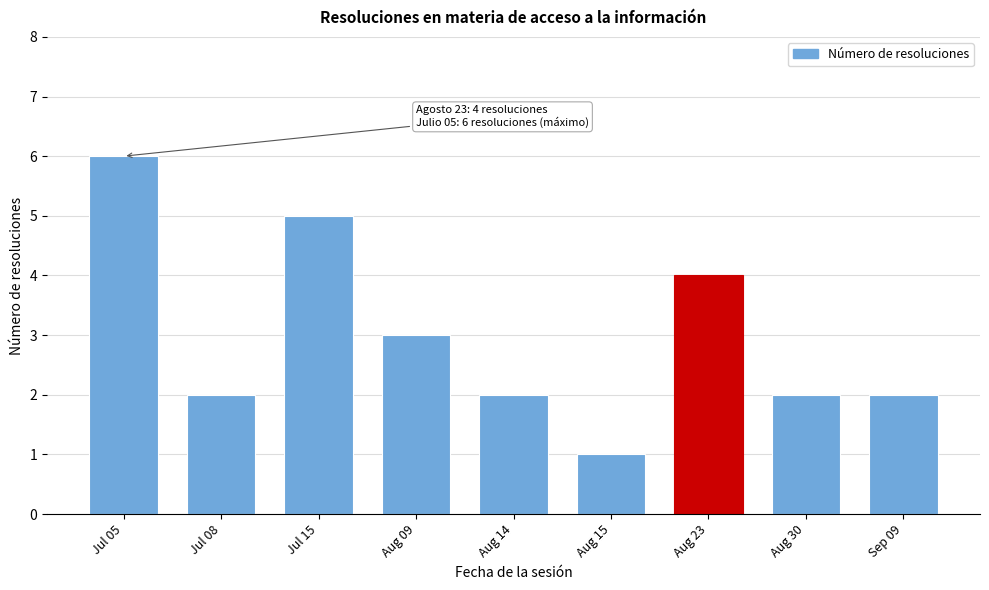

Reading right to left, list all the values displayed in this chart.

Sep 09=2	Aug 30=2	Aug 23=4	Aug 15=1	Aug 14=2	Aug 09=3	Jul 15=5	Jul 08=2	Jul 05=6